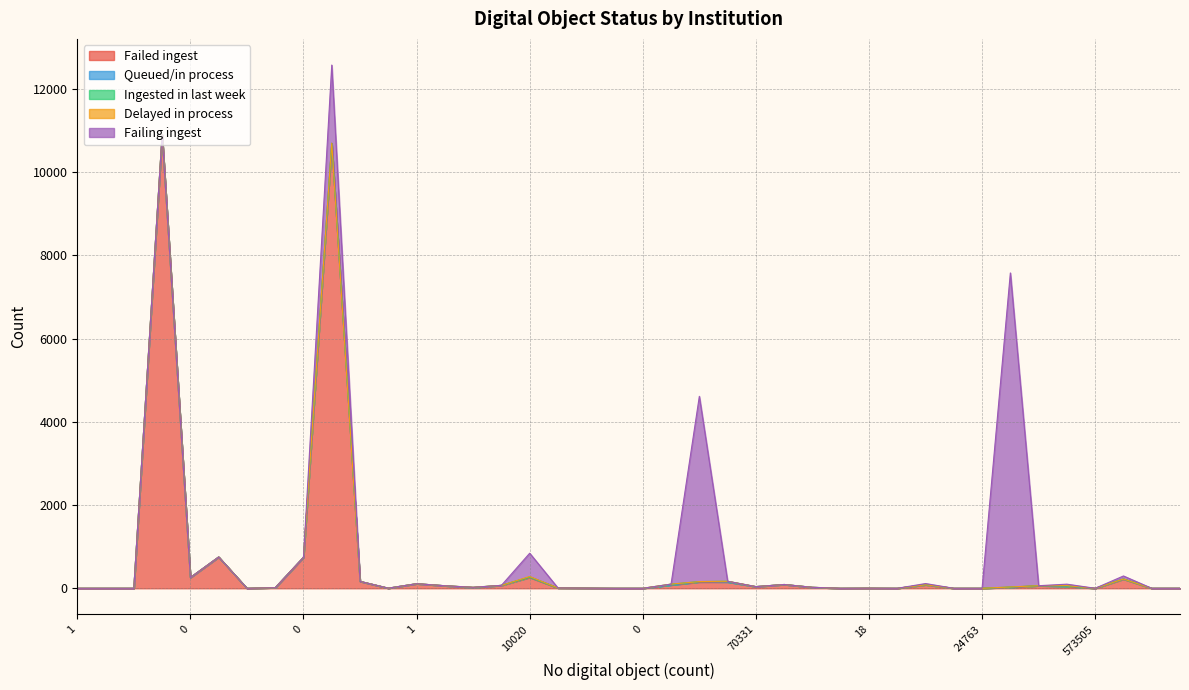

True or false: Delayed in process and Ingested in last week intersect in this chart.

False